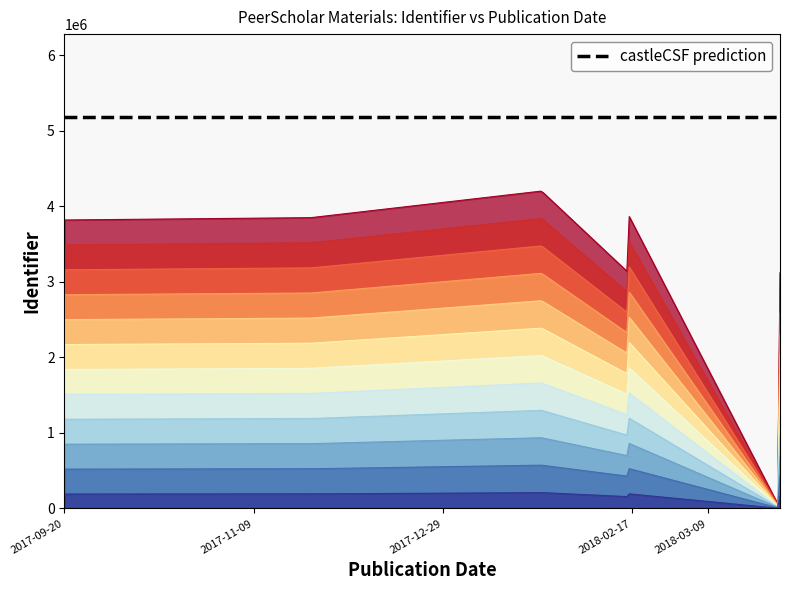

How many positive values are there?

9